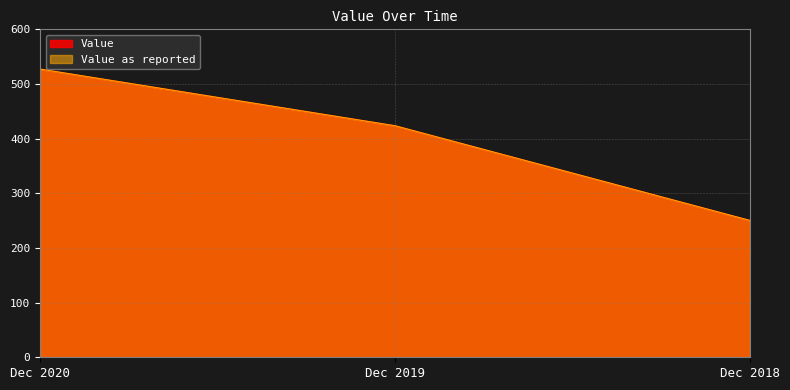

Reading right to left, list all the values displayed in this chart.

Value: Dec 2018=250.3	Dec 2019=423.6	Dec 2020=527.3
Value as reported: Dec 2018=250.3	Dec 2019=423.6	Dec 2020=527.3